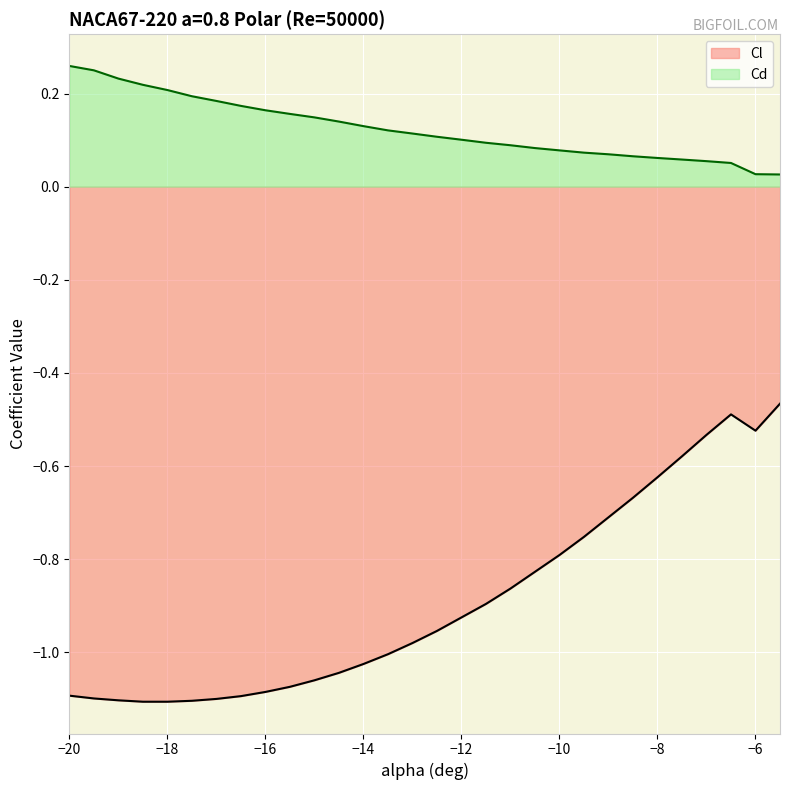

Reading left to right, extract all data points from this chart.

Cl: -1.1	-1.1	-1.1	-1.1	-1.1	-1.1	-1.1	-1.1	-1.1	-1.1	-1.1	-1.0	-1.0	-1.0	-1.0	-1.0	-0.9	-0.9	-0.9	-0.8	-0.8	-0.8	-0.7	-0.7	-0.6	-0.6	-0.5	-0.5	-0.5	-0.5
Cd: 0.3	0.2	0.2	0.2	0.2	0.2	0.2	0.2	0.2	0.2	0.1	0.1	0.1	0.1	0.1	0.1	0.1	0.1	0.1	0.1	0.1	0.1	0.1	0.1	0.1	0.1	0.1	0.1	0.0	0.0